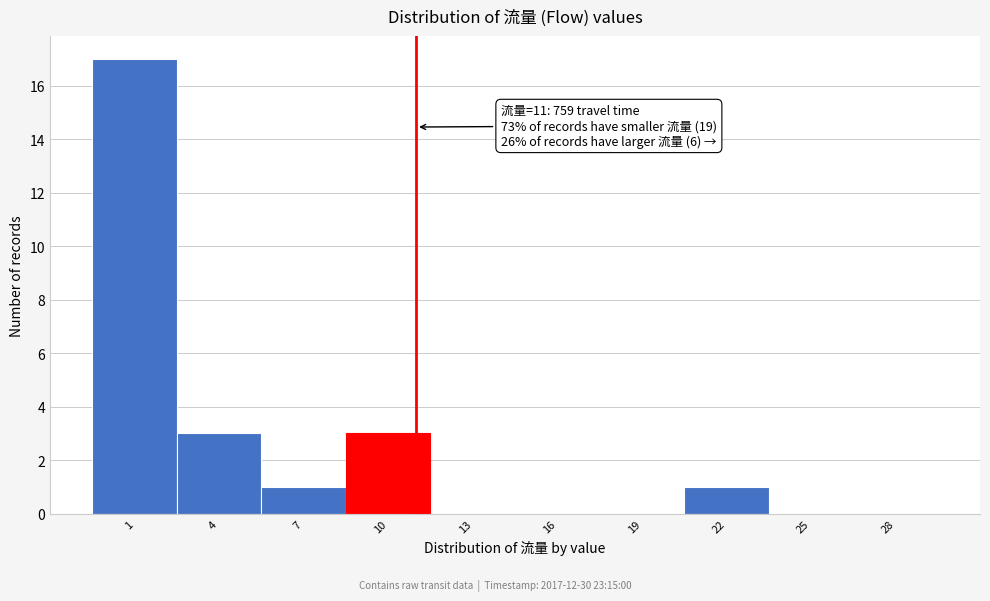

Which range on the x-axis has the tallest bar?

-0.5 to 2.5